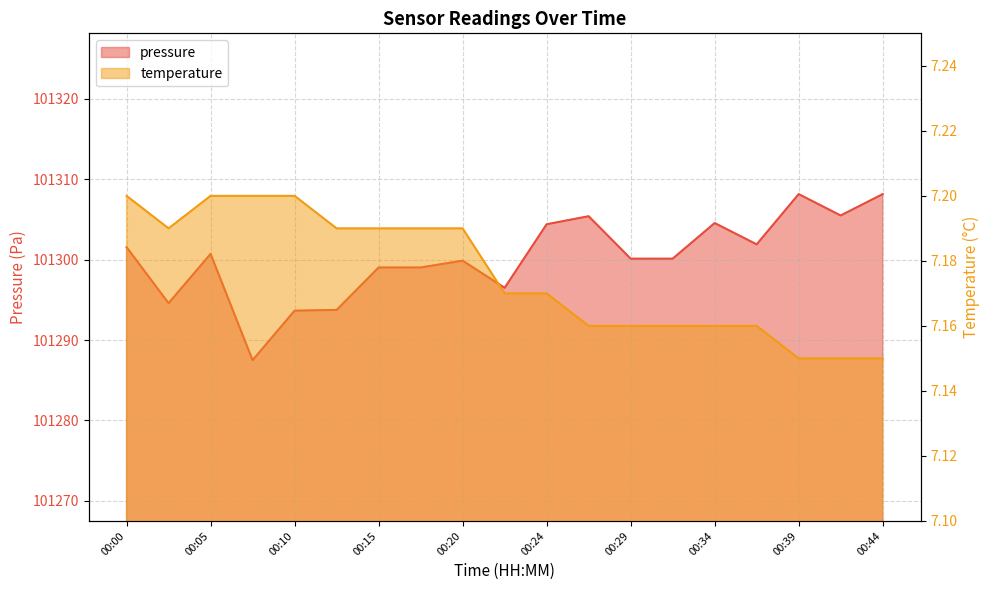

What is the approximate value of temperature at 00:44?

7.2